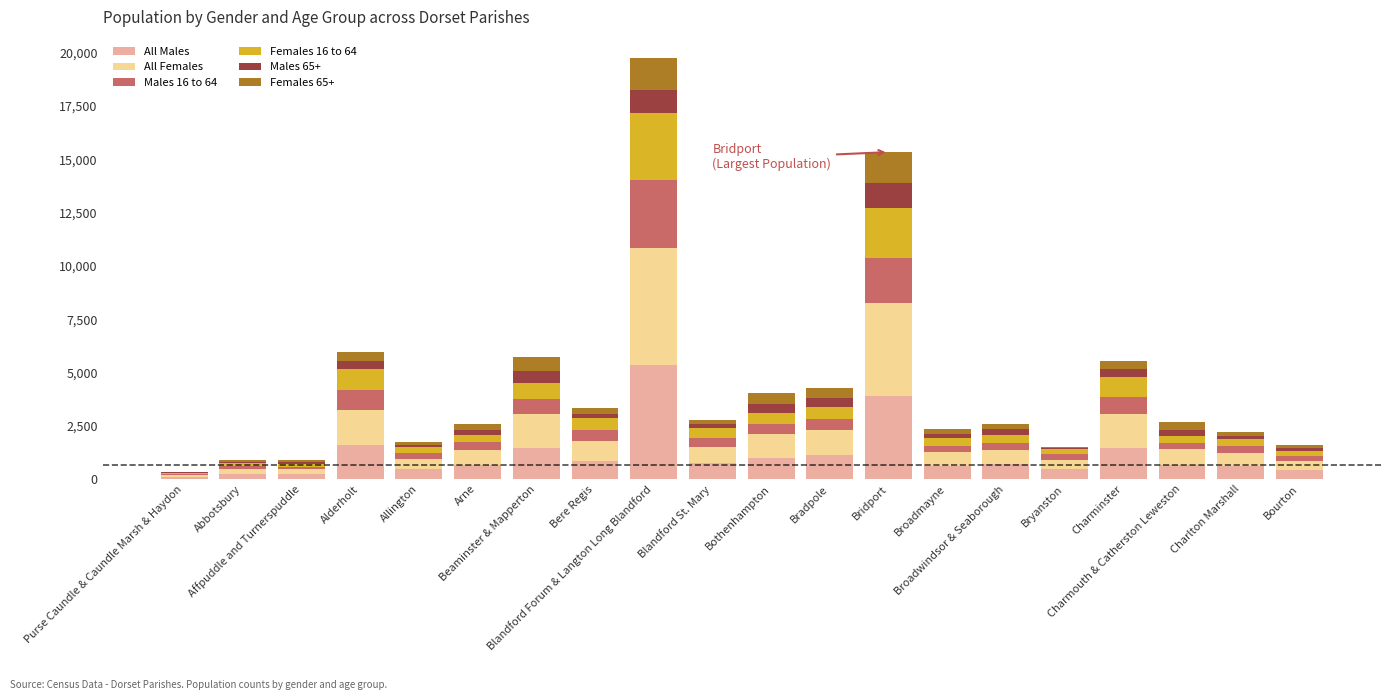

What is the highest value of the All Males series?

5342